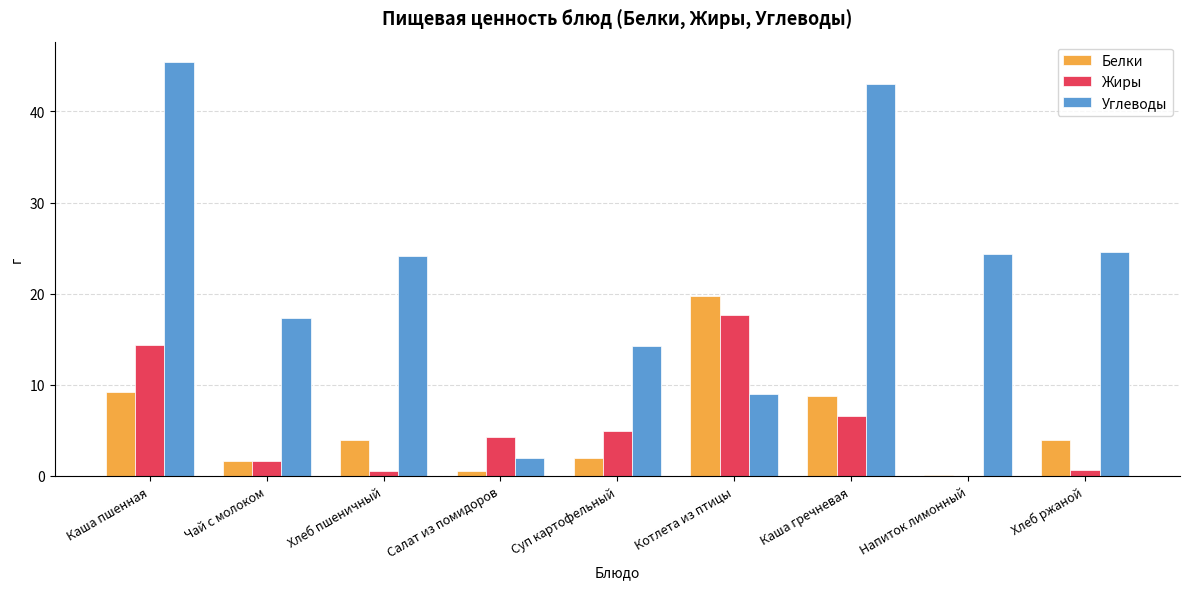

What is the sum of all Жиры values?

50.6